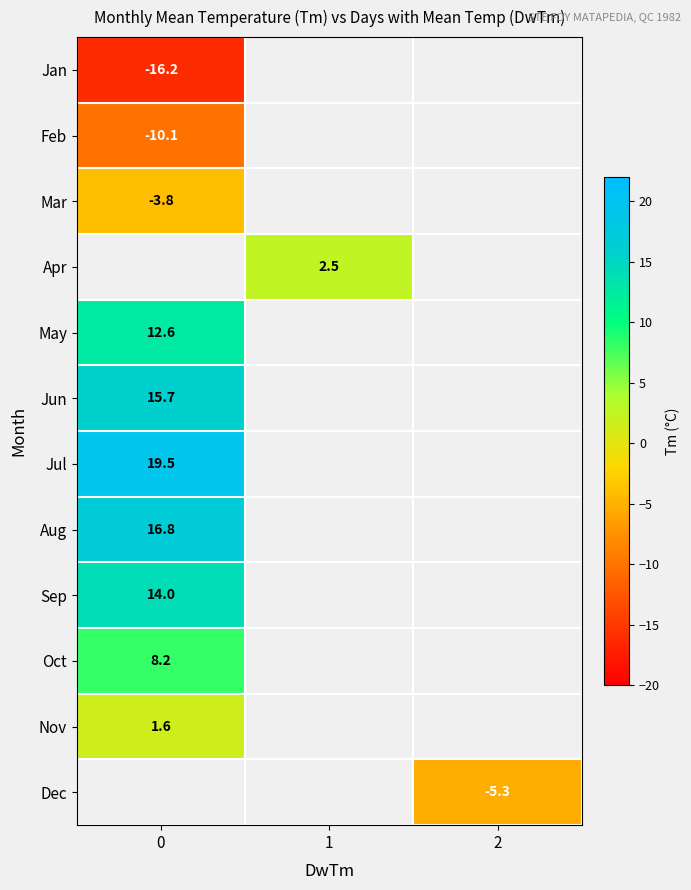

Is it true that Jun equals 15.7 at 0?

True